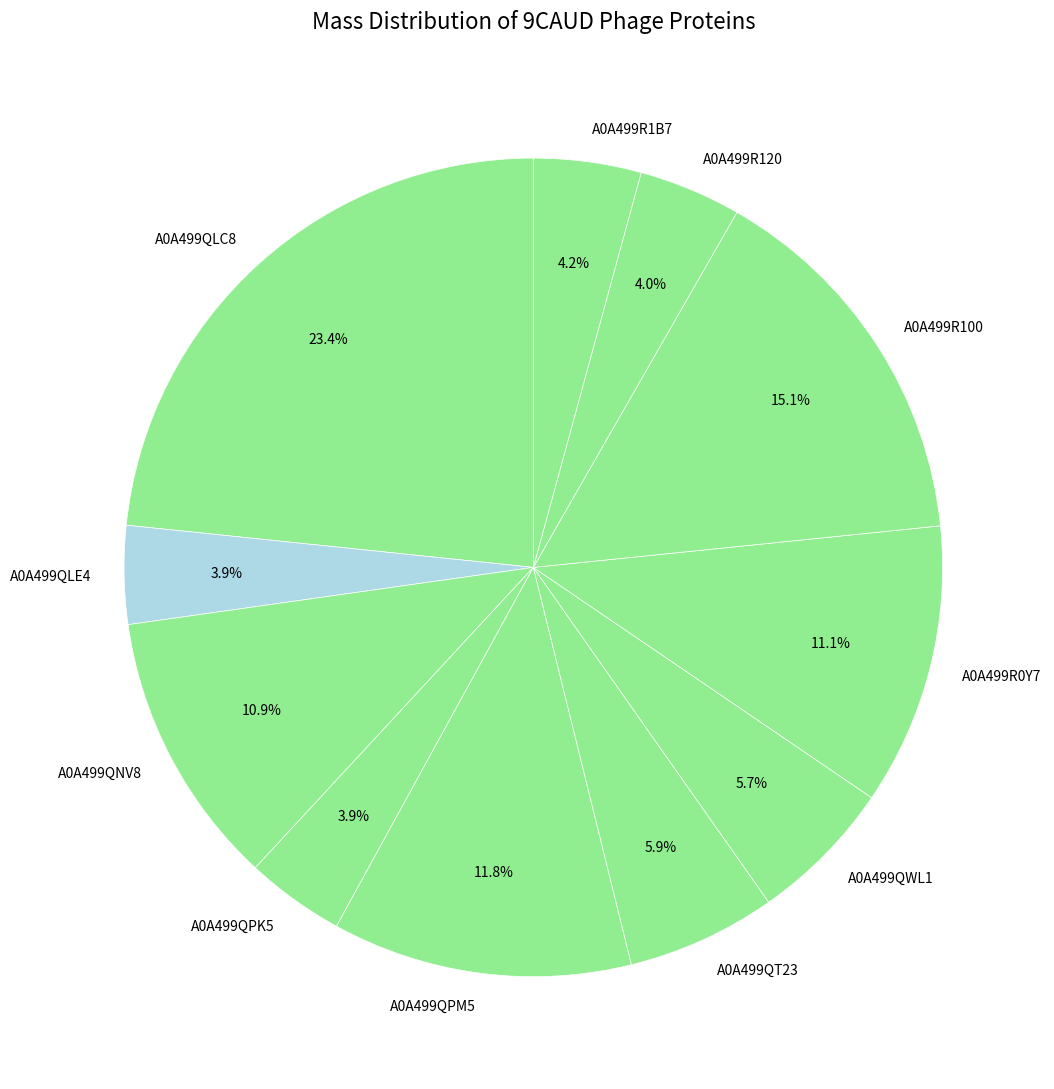

The A0A499QPM5 slice represents 2% of the pie. True or false?

False